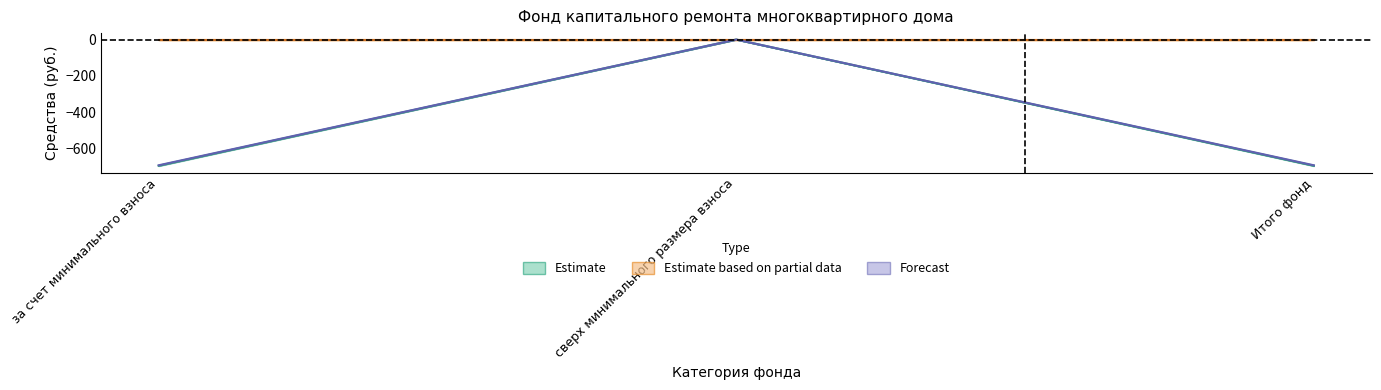

At how many categories does at least one series exceed -578?

3